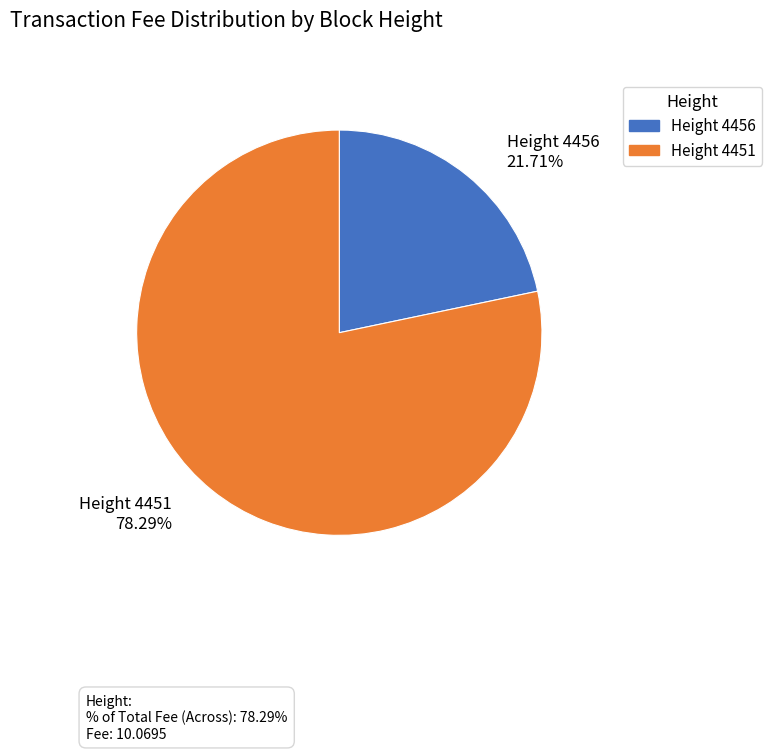

What is the majority slice?

Height 4451 78.29%